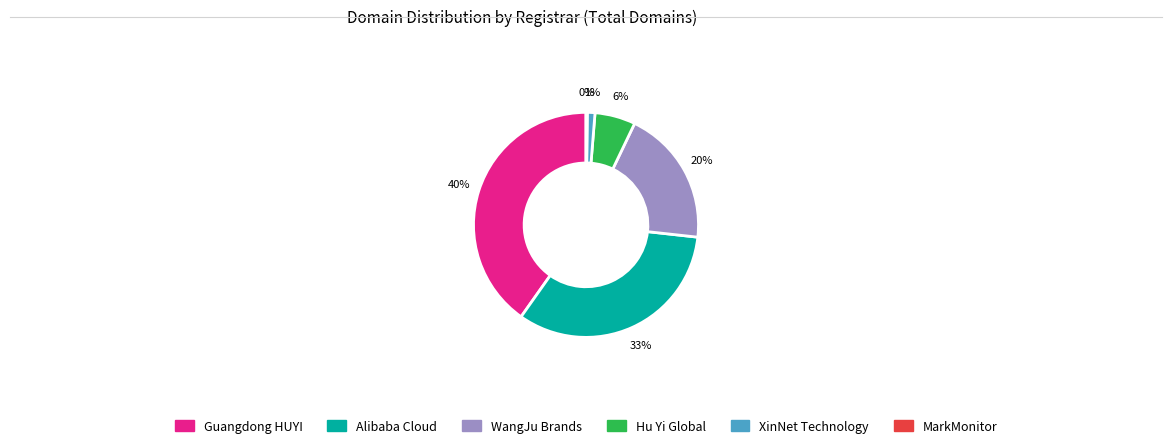

Between Guangdong HUYI and Alibaba Cloud, which is larger?

Guangdong HUYI